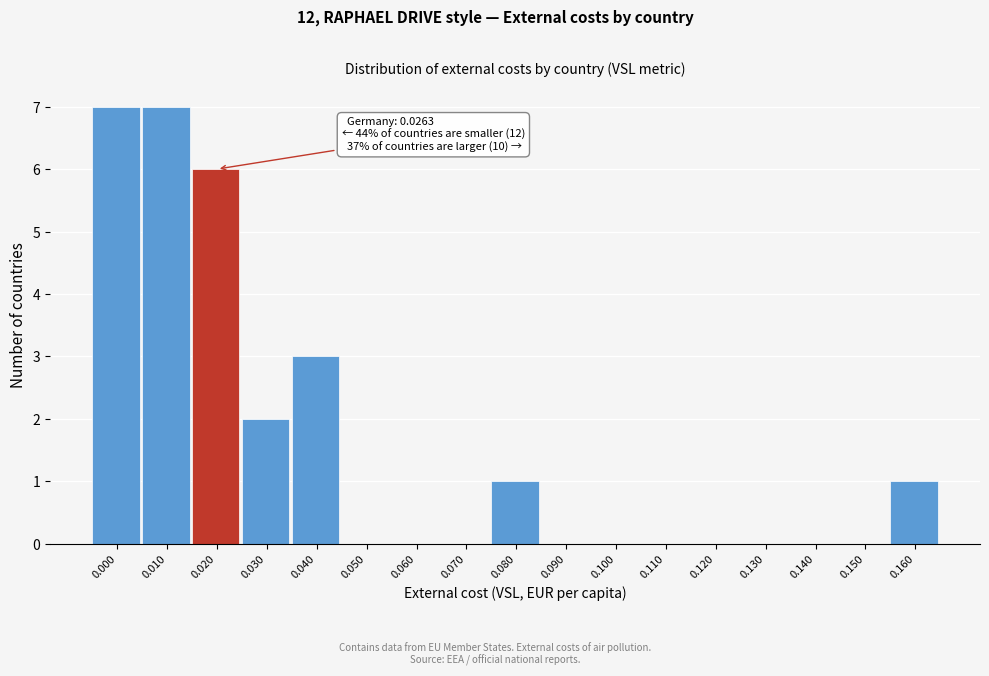

Reading left to right, what are all the values shown in this chart?

0.000=7	0.010=7	0.020=6	0.030=2	0.040=3	0.050=0	0.060=0	0.070=0	0.080=1	0.090=0	0.100=0	0.110=0	0.120=0	0.130=0	0.140=0	0.150=0	0.160=1